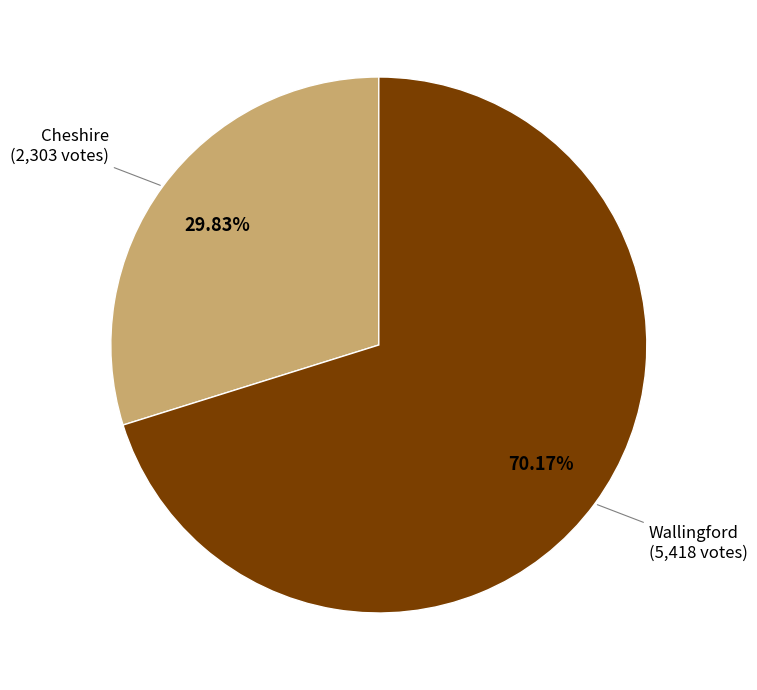

Is there any slice that represents more than half of the pie?

Yes